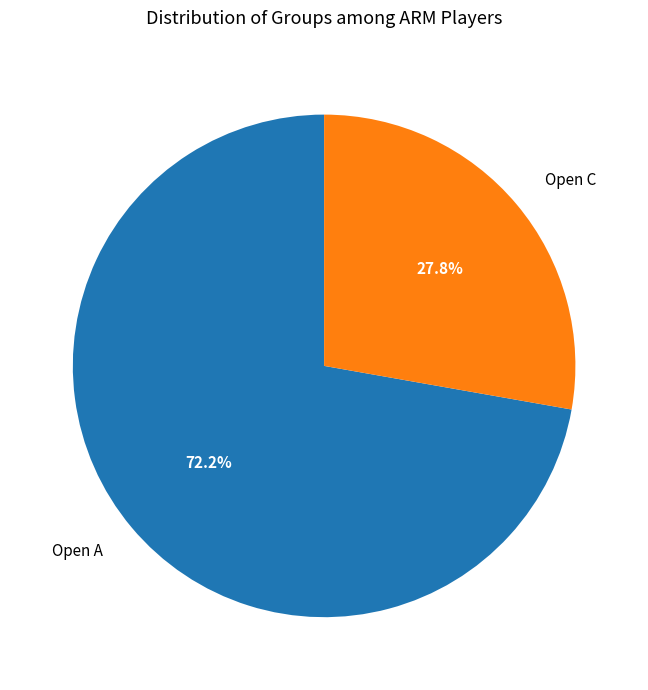

Approximately how many times larger is the value at Open A compared to Open C?

2.6